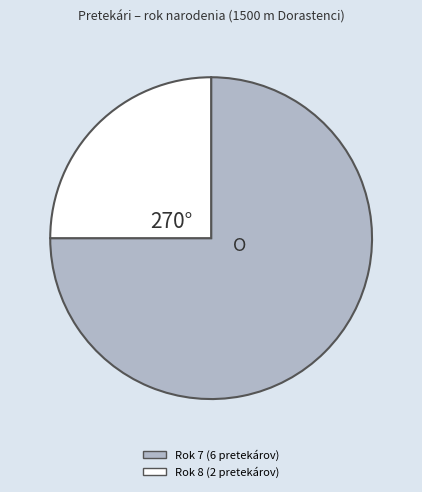

Does any single category account for the majority?

Yes